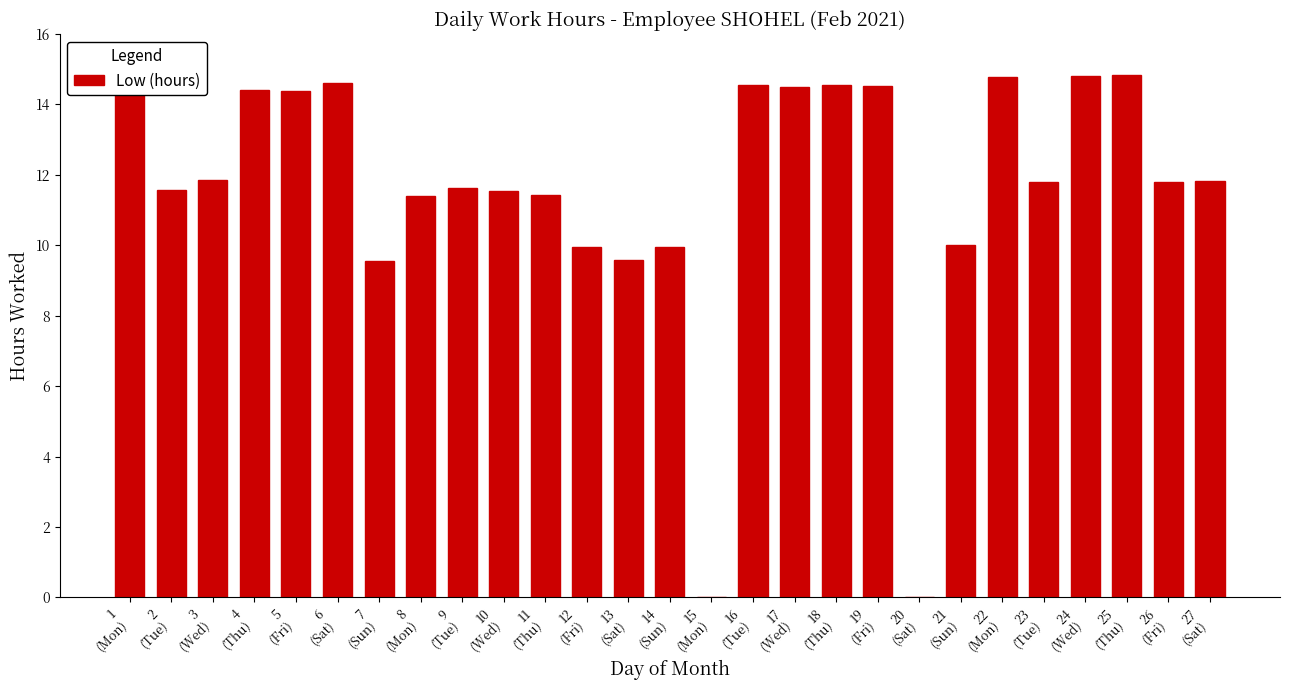

What is the greatest value displayed?

14.8